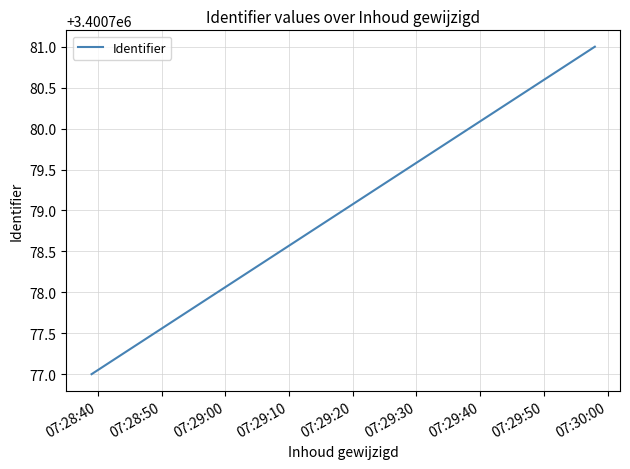

The chart shows a value of 3400777 at 07:28:40. True or false?

True